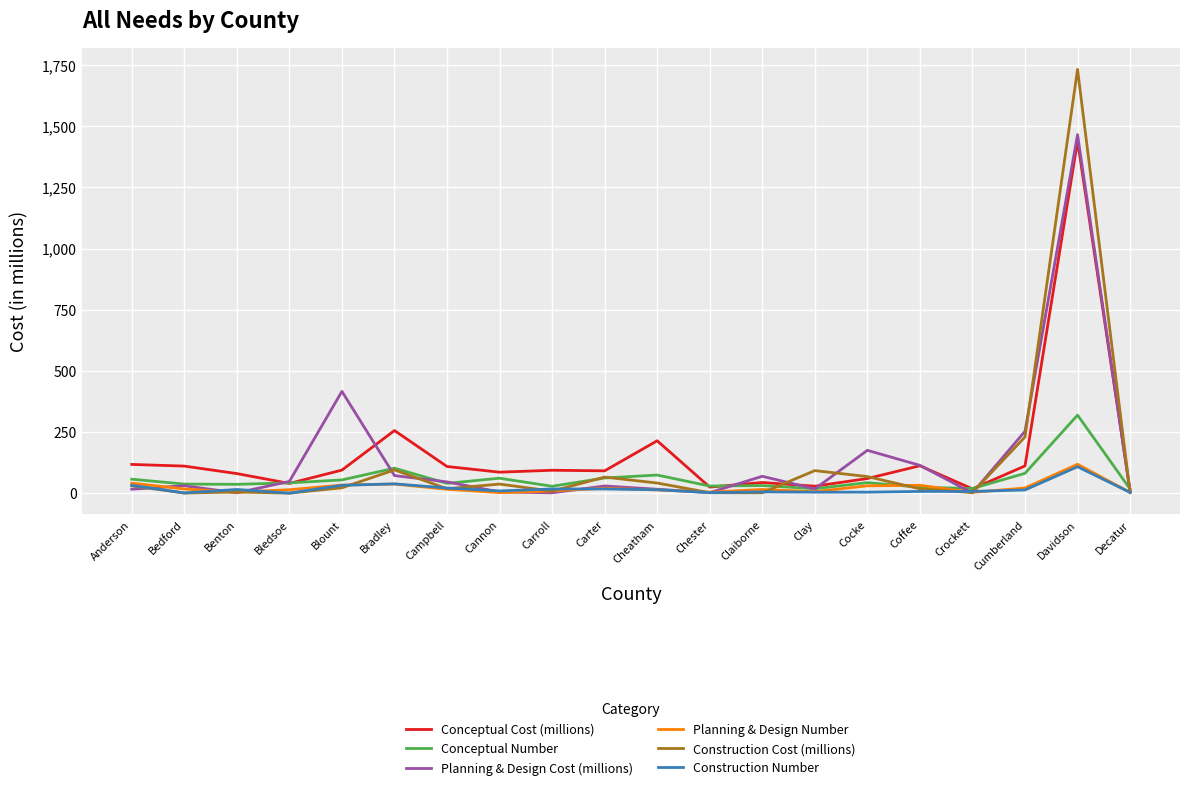

What is the average value of the Conceptual Cost (millions) series?

156.9